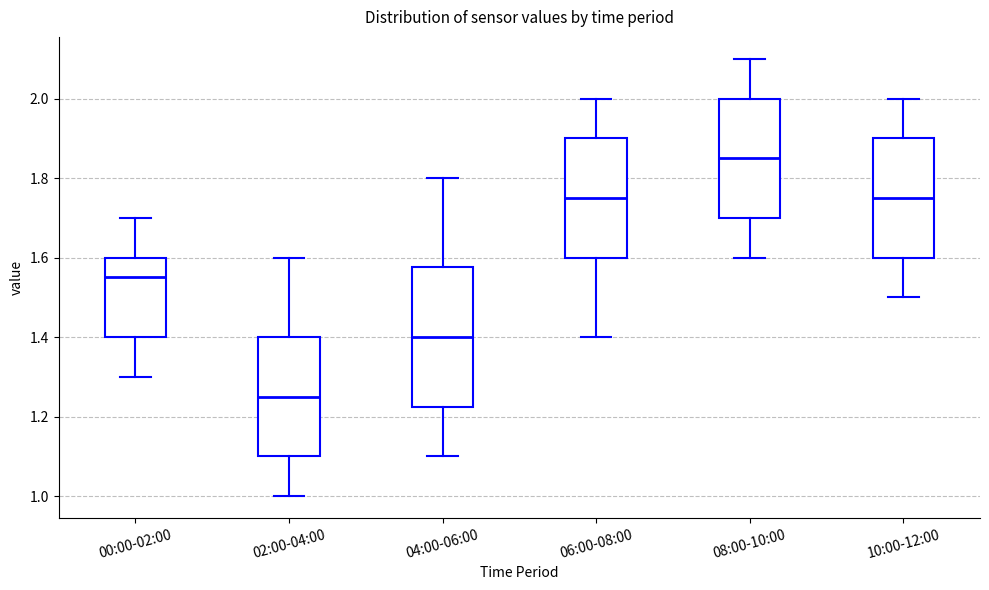

Which box is the tallest, from its lower edge to its upper edge?

04:00-06:00